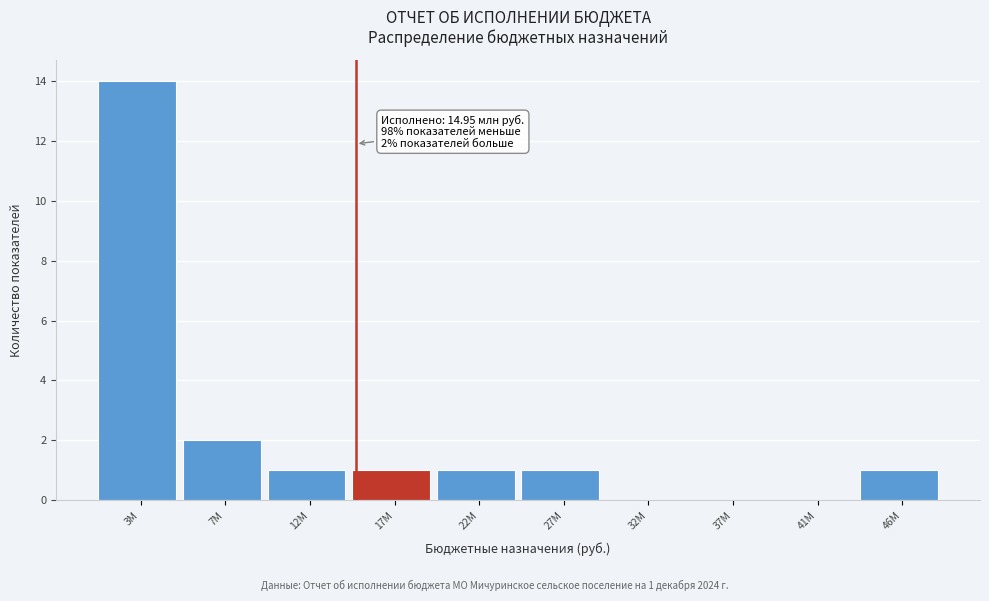

Reading left to right, list all the values displayed in this chart.

3M=14	7M=2	12M=1	17M=1	22M=1	27M=1	32M=0	37M=0	41M=0	46M=1